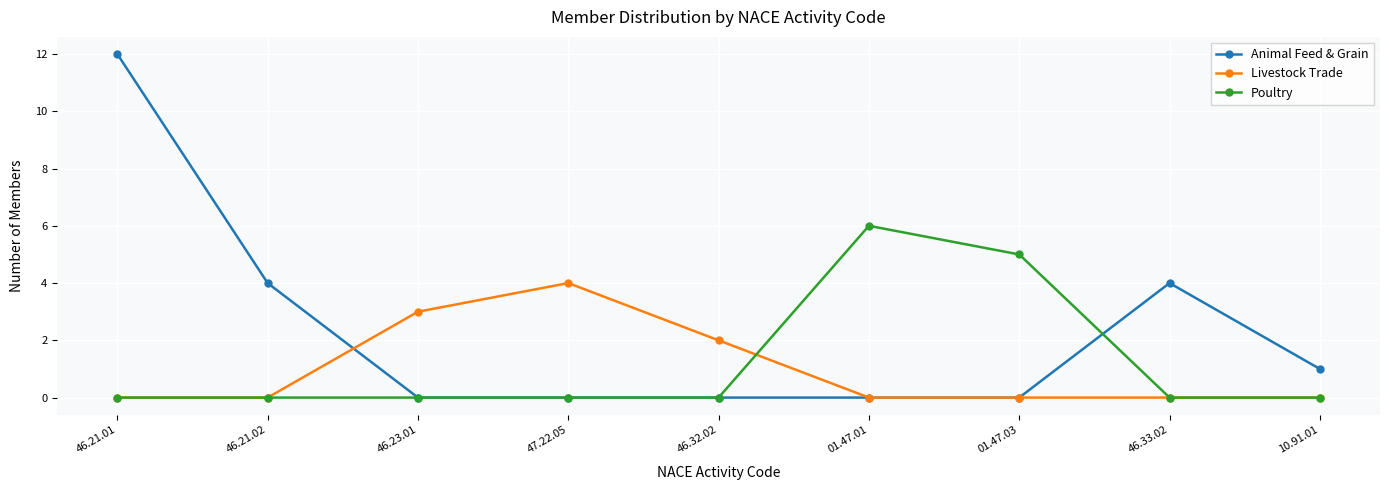

What is the sum of the Animal Feed & Grain values at 01.47.03 and 46.21.02?

4